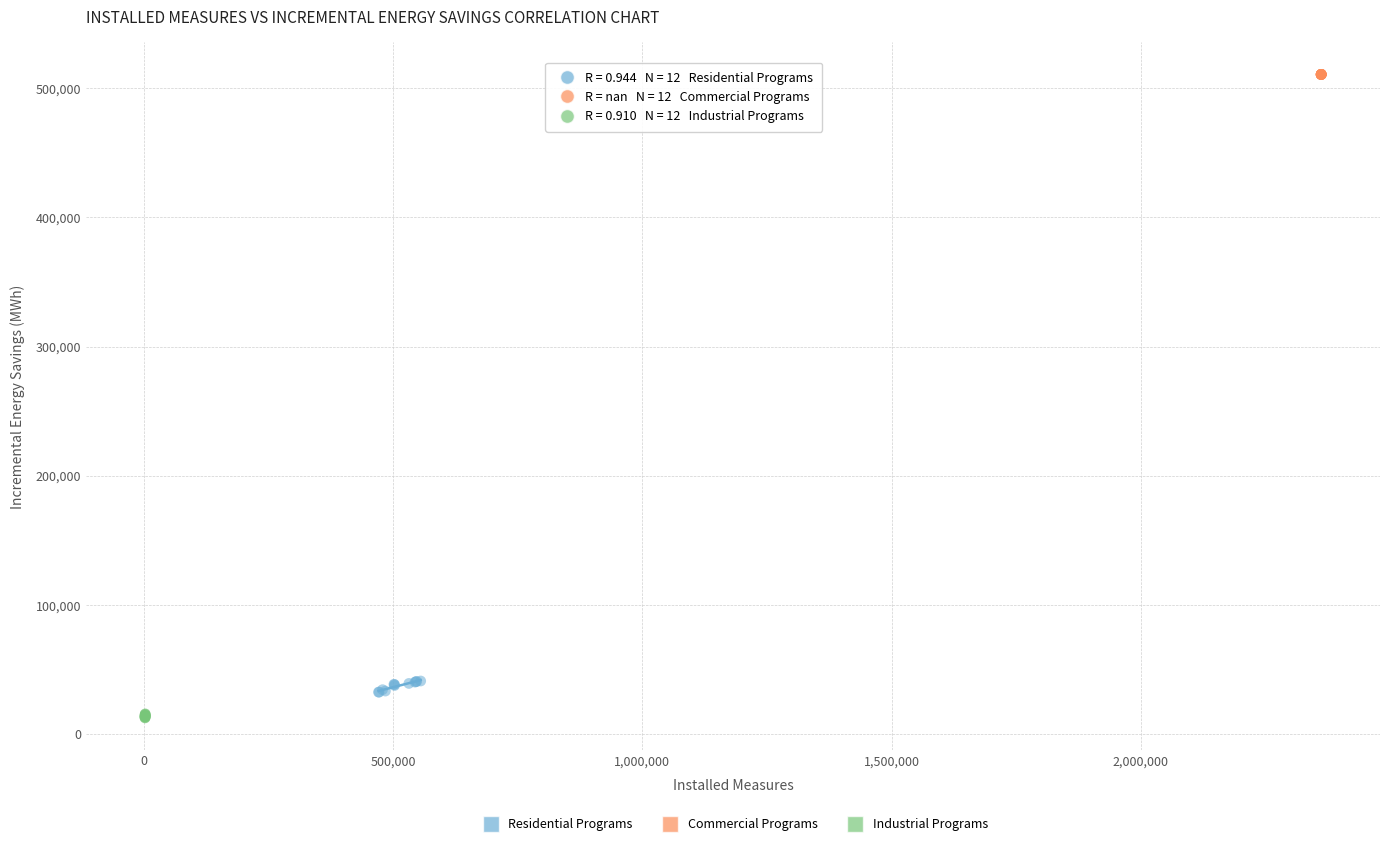

Which series contains the highest Y value?

Commercial Programs